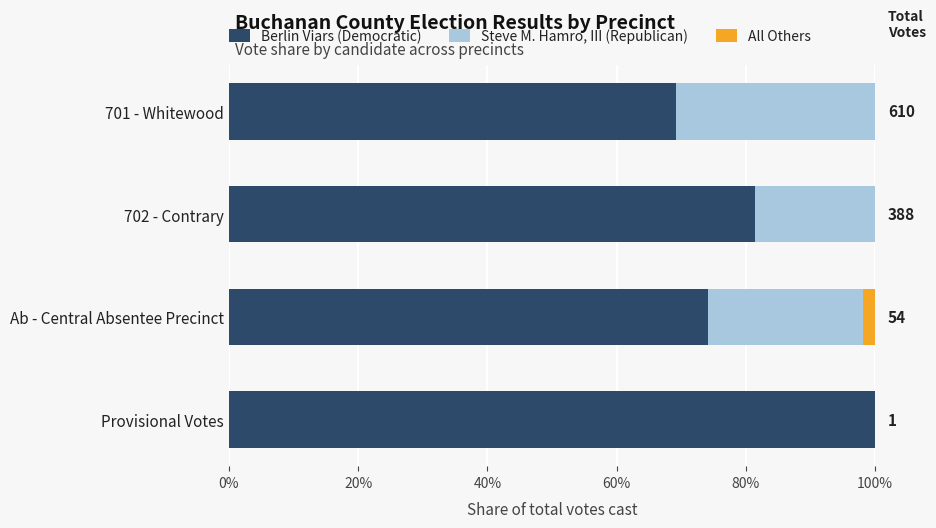

What is the total value across all series at 701 - Whitewood?

100.0